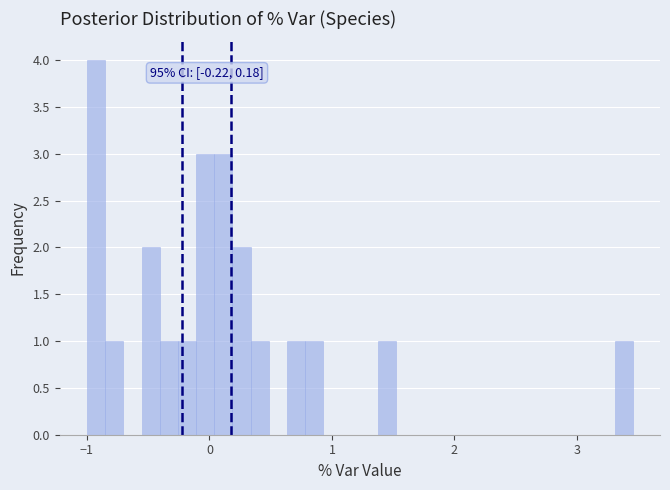

Read against the x-axis, roughly where is the centre of the tallest bar?

-0.9